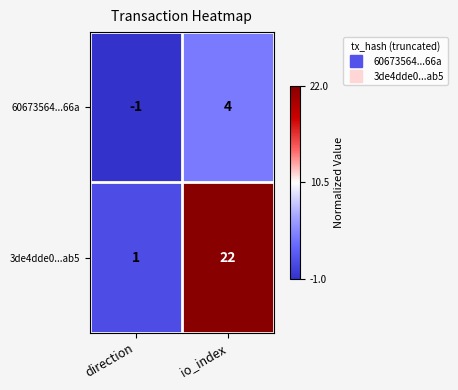

What is the difference between the highest and lowest values at io_index?

18